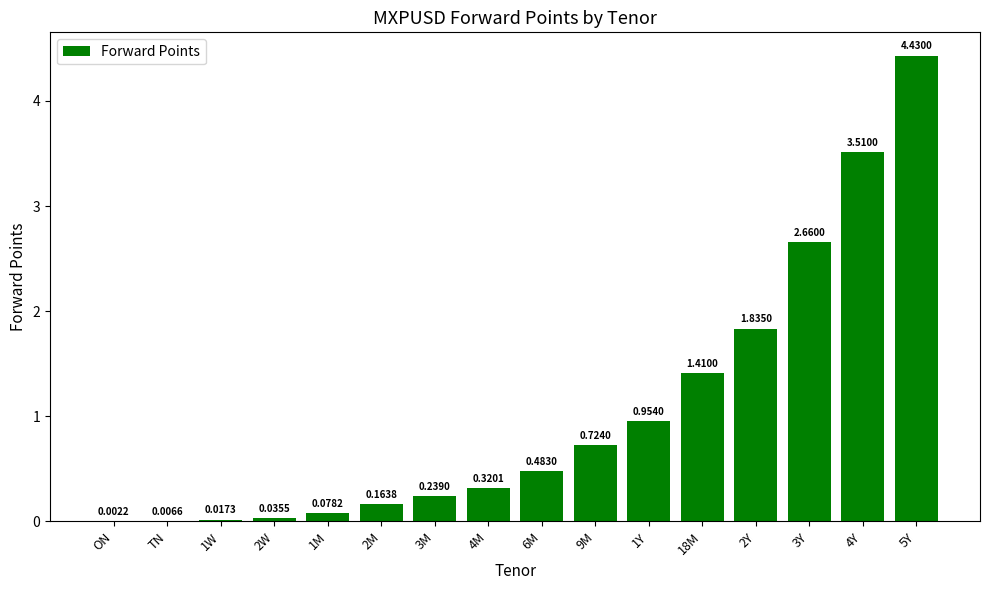

What is the sum of the values at 5Y and 3M?

4.7